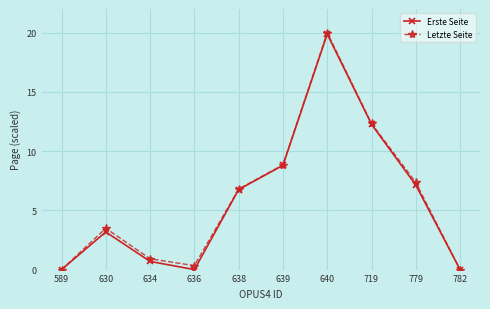

In Erste Seite, how many points are higher than both neighbors (excluding endpoints)?

2